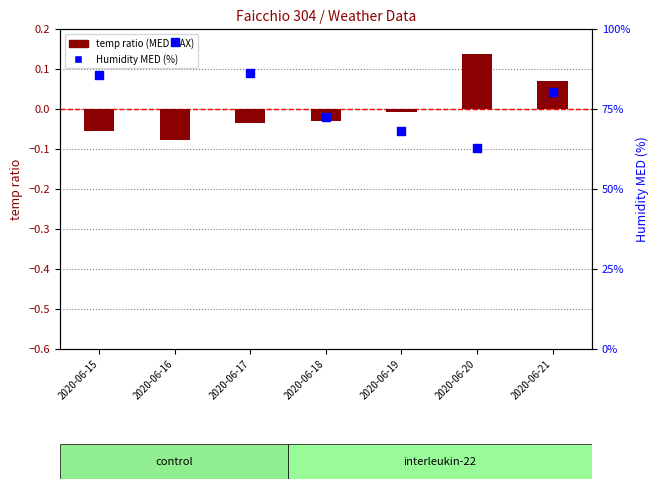

Which series reaches the minimum Y coordinate?

temp ratio (MED MAX)